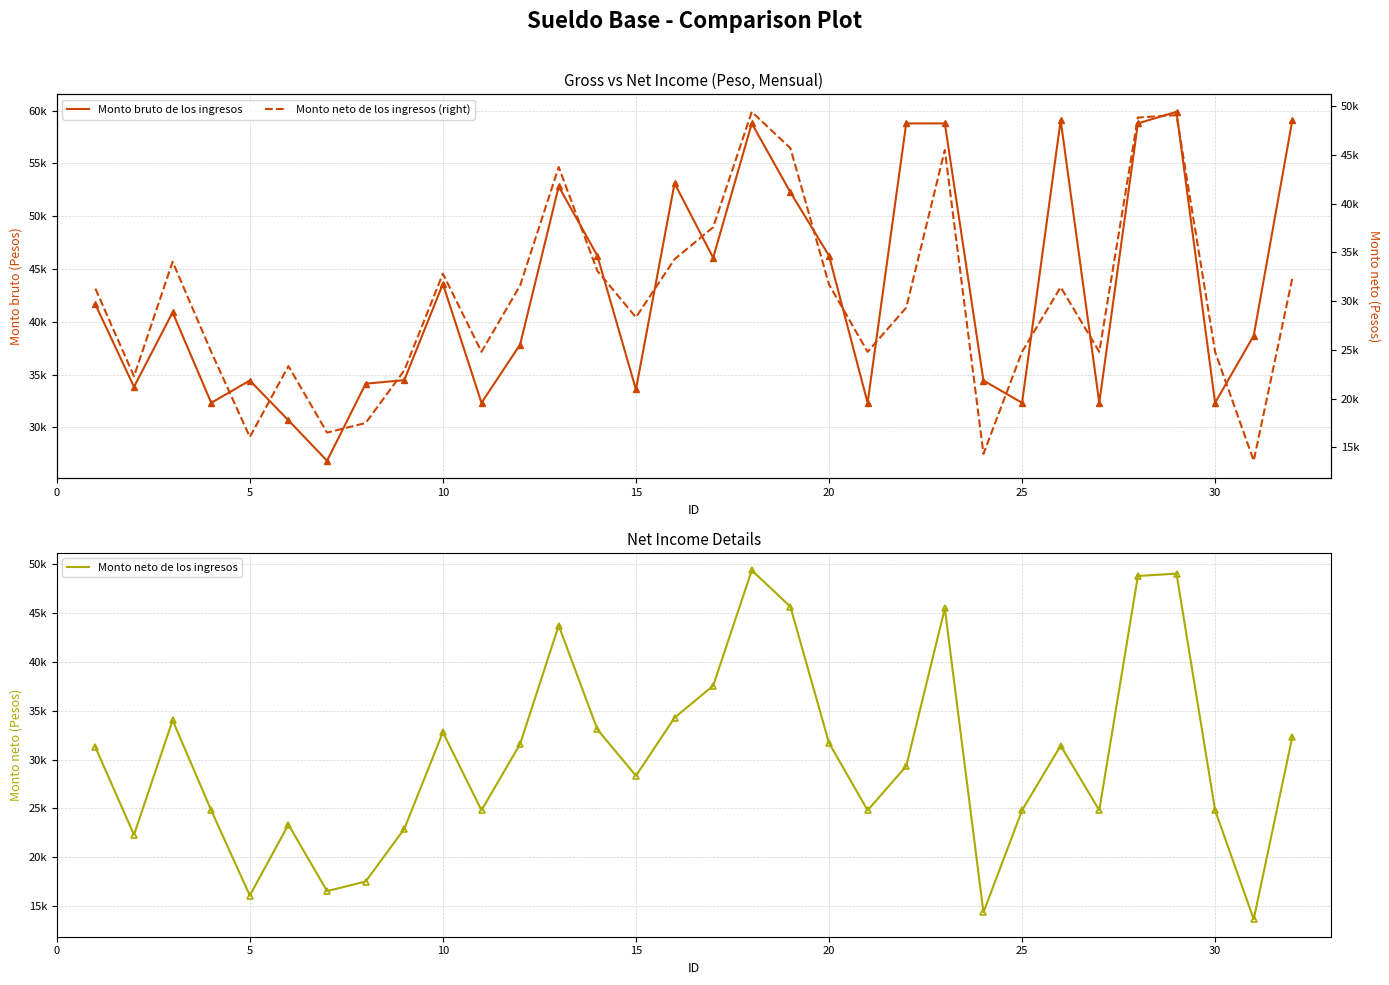

True or false: Monto neto de los ingresos (right) has more than 0 interior local peaks.

True